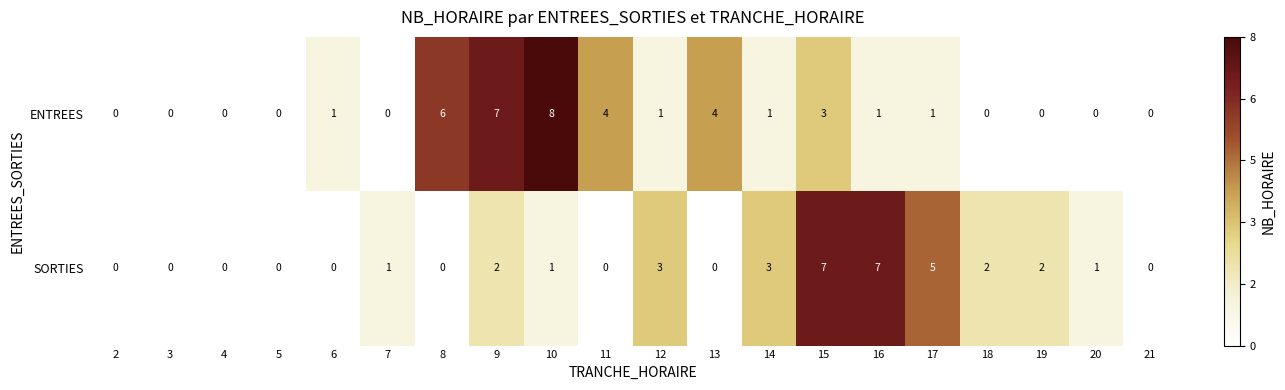

Which series has the largest range (max minus min)?

ENTREES